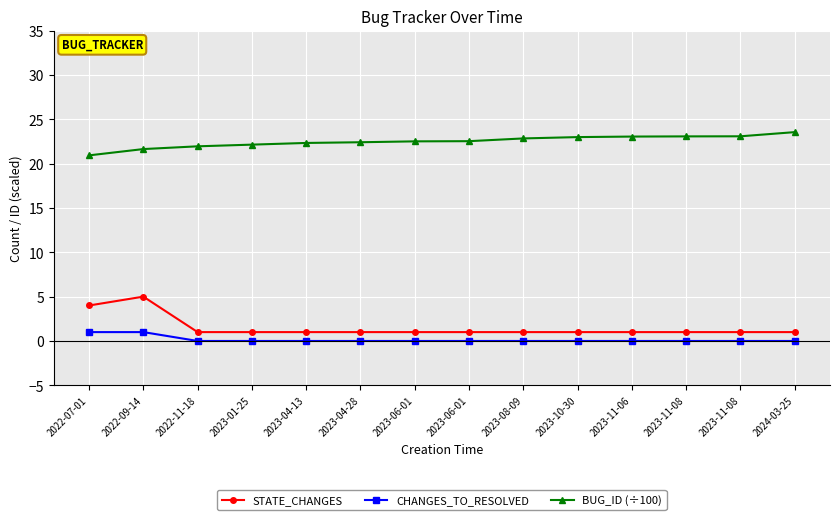

What is the total value across all series at 2023-01-25?

23.1